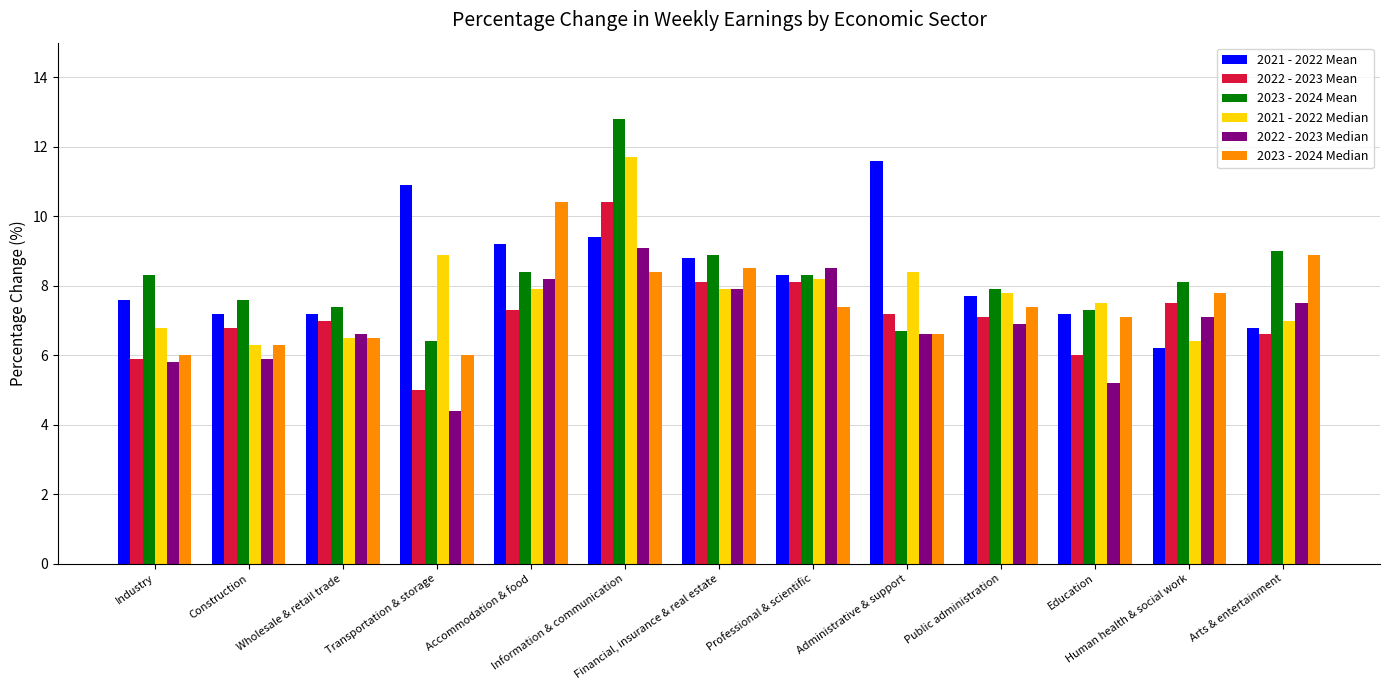

What is the difference between the 2022 - 2023 Median values at Administrative & support and Education?

1.4